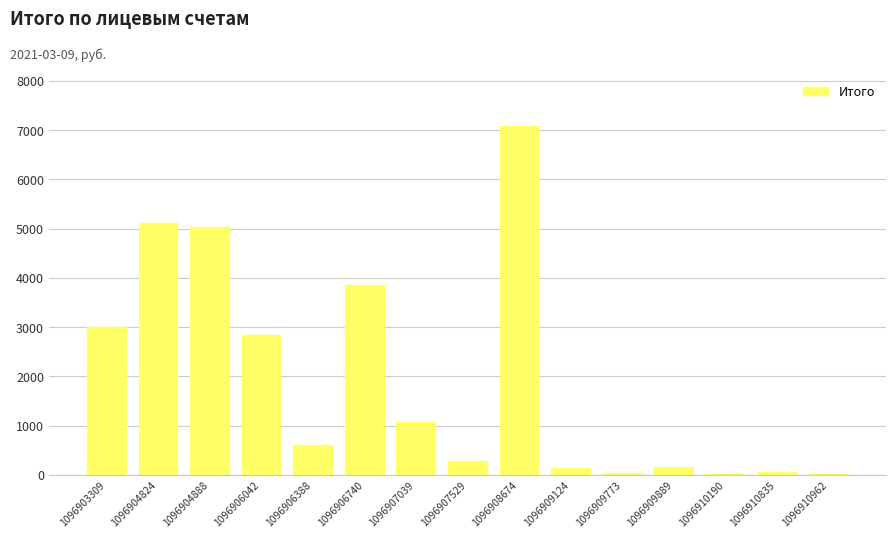

Where does the data first go above 604?

1096903309